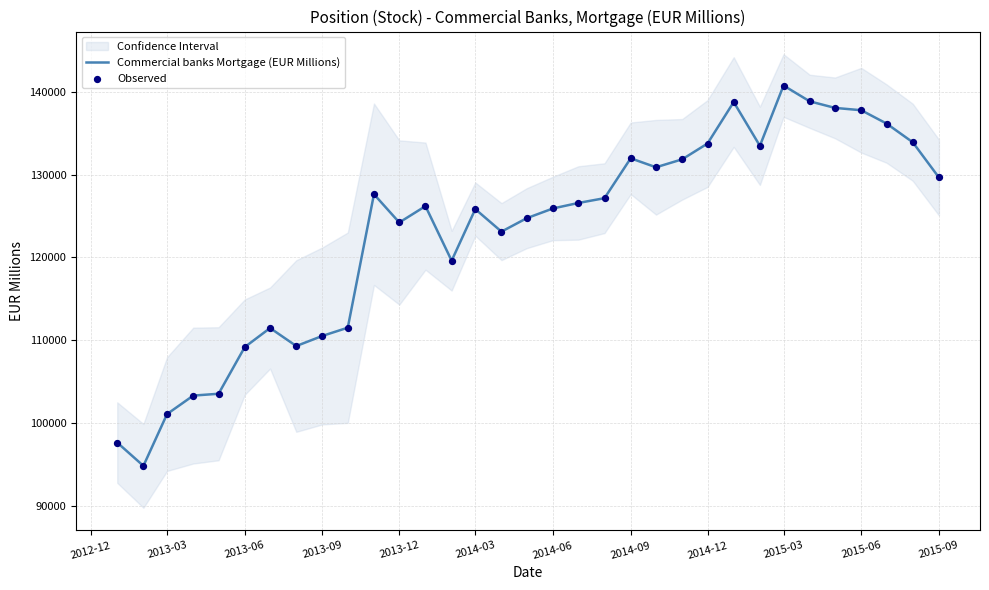

Which series contains the lowest Y value?

Commercial banks Mortgage (EUR Millions)